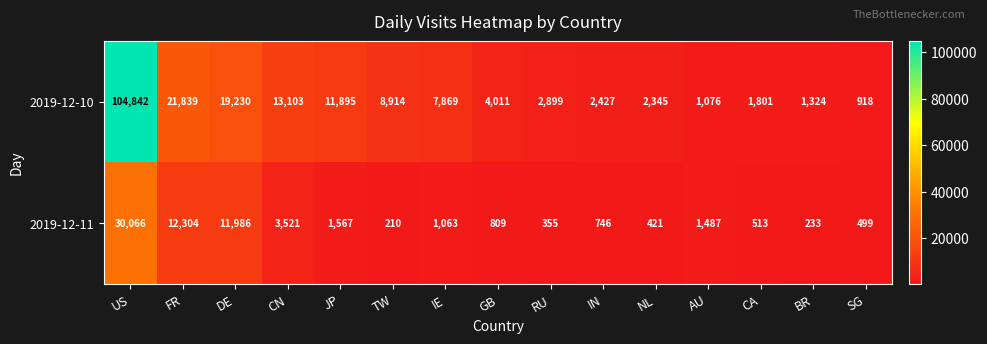

The 2019-12-10 series shows 7869 at IE. True or false?

True